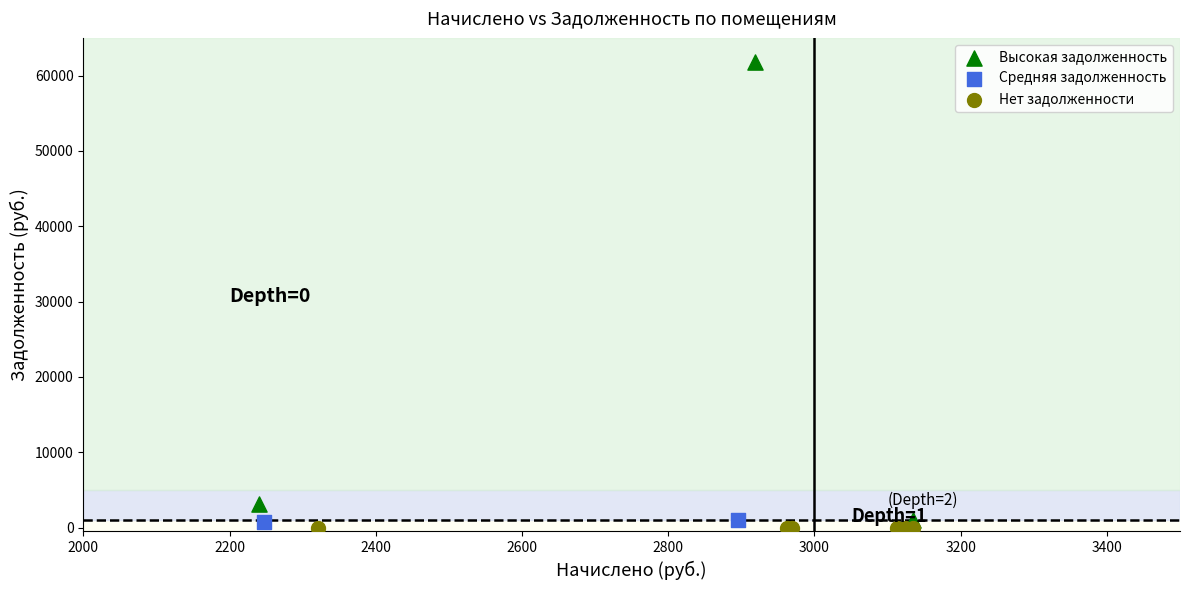

Which series reaches the maximum Y coordinate?

Высокая задолженность